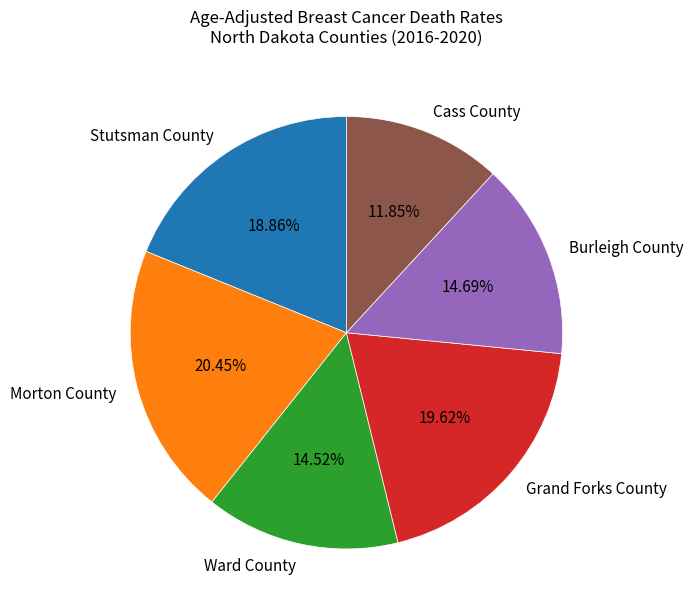

Which slice is the smallest?

Cass County